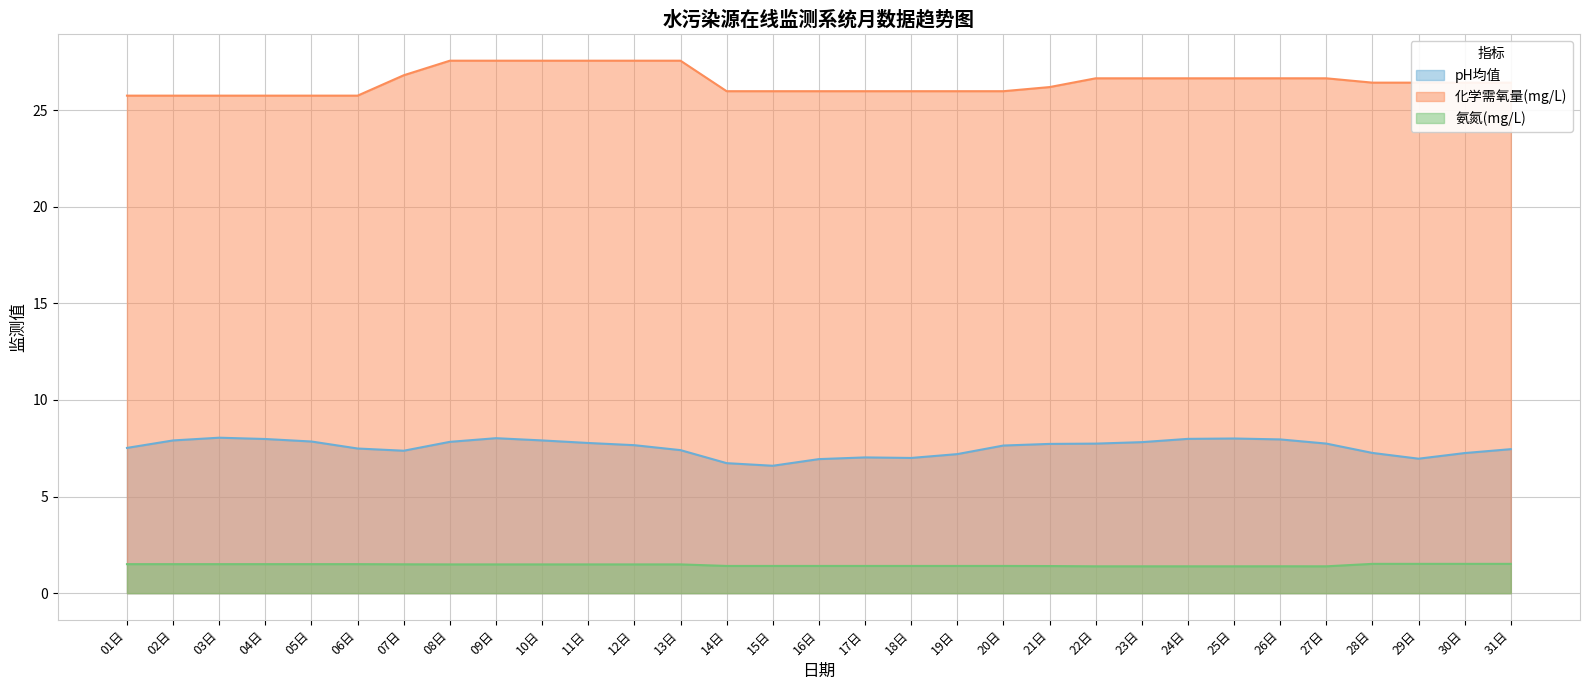

What is the label of the 11th point from the right?

21日